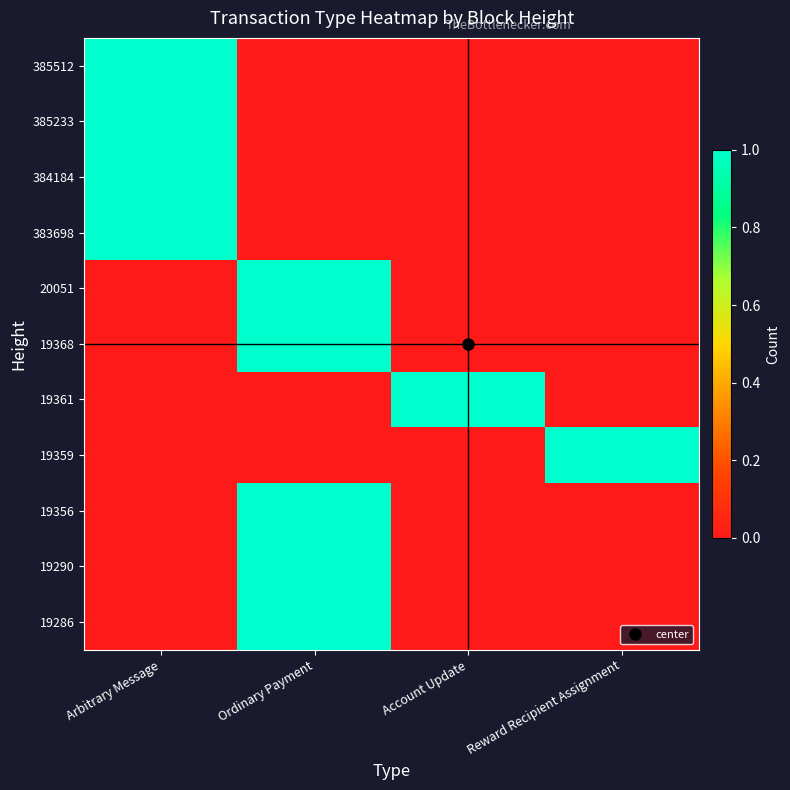

Rank the series by their maximum value, from highest to lowest.

385512, 385233, 384184, 383698, 20051, 19368, 19361, 19359, 19356, 19290, 19286